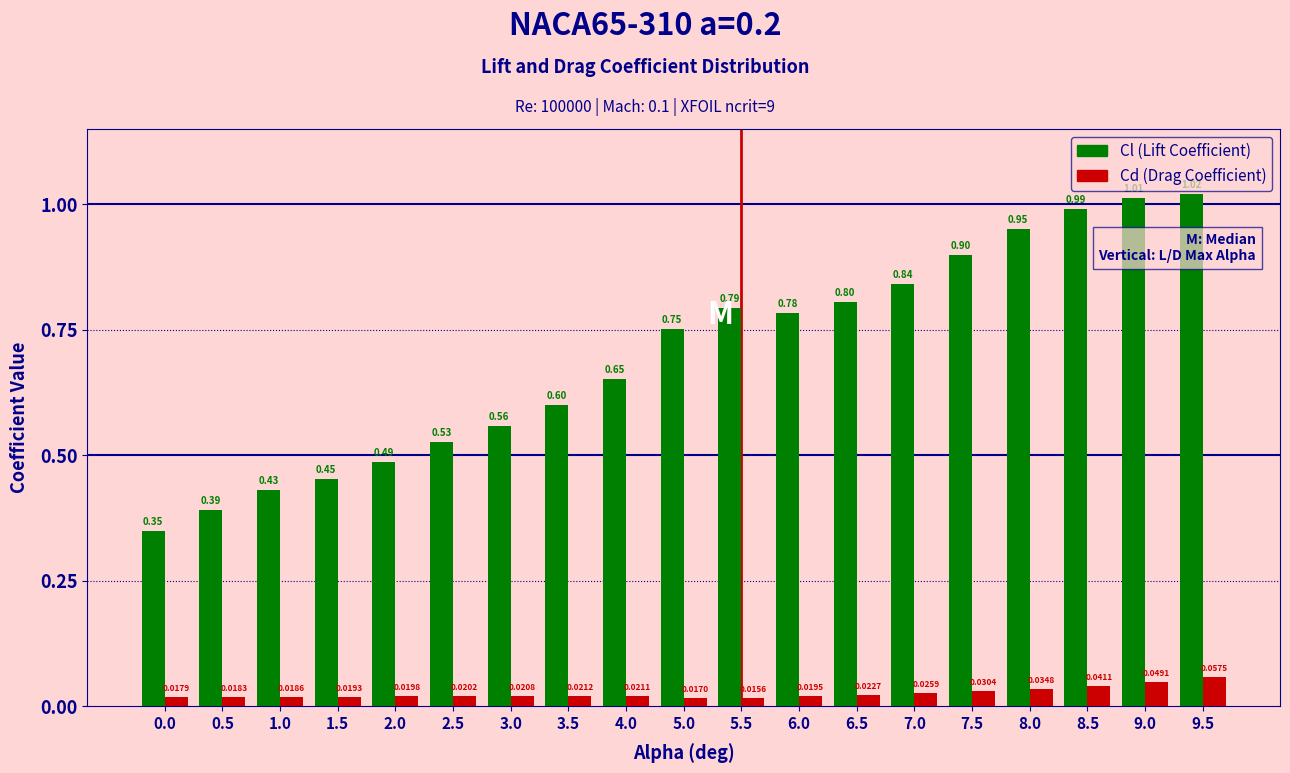

At which category is the sum across all series the highest?

9.5